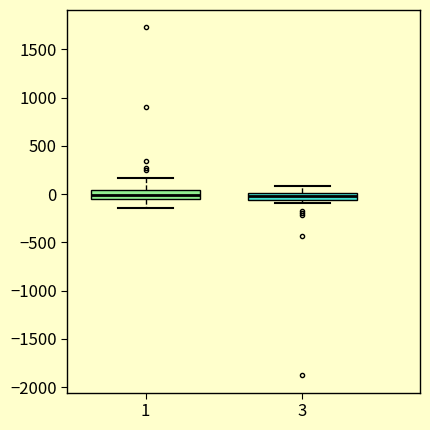

Where is the lower edge of the box at x = 3 on the y-axis? The values are not printed on the chart, so give them approximately, as read against the axis.

-50